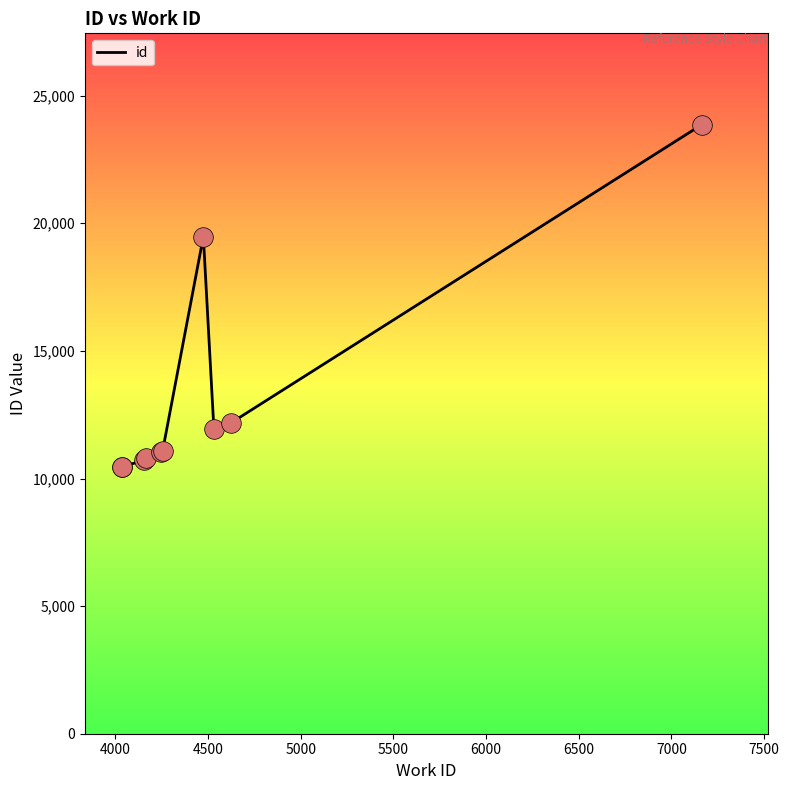

What is the ratio of the value at 5000 to the value at 5500?

1.0